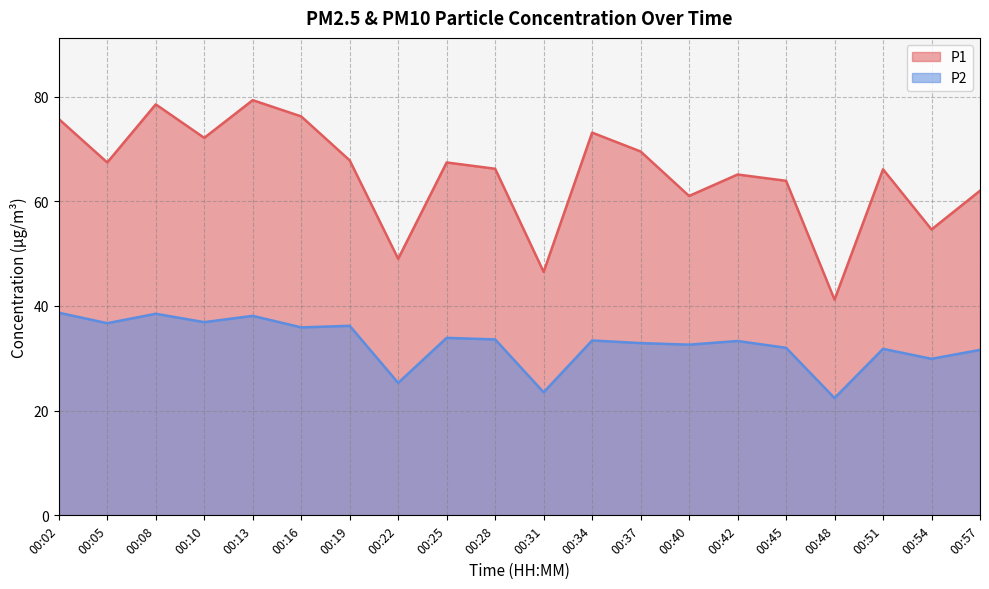

What is the difference between the maximum and minimum values in the P1 series?

38.1